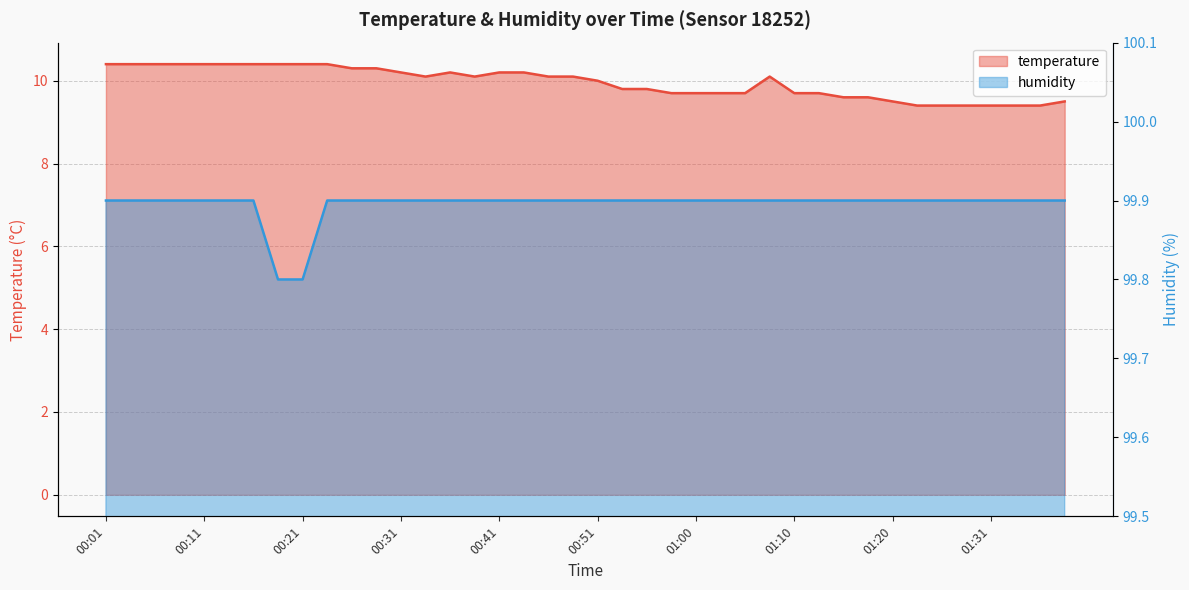

What is the highest value of the temperature series?

10.4